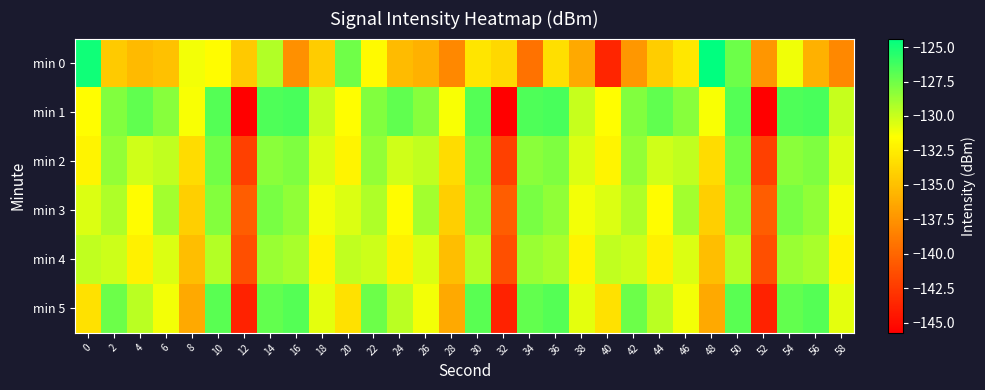

Reading left to right, what are all the values shown in this chart?

min 0: 0=-124.9	2=-134.4	4=-135.4	6=-134.9	8=-131.2	10=-131.6	12=-134.5	14=-129.3	16=-137.7	18=-134.3	20=-127.5	22=-131.8	24=-135.3	26=-135.8	28=-138.1	30=-132.9	32=-133.7	34=-139.3	36=-133.3	38=-136.3	40=-143.6	42=-137.3	44=-134.3	46=-132.9	48=-124.4	50=-127.4	52=-137.4	54=-131.1	56=-135.9	58=-138.1
min 1: 0=-131.6	2=-128.0	4=-127.1	6=-128.2	8=-131.4	10=-126.8	12=-145.7	14=-126.6	16=-126.5	18=-129.9	20=-131.6	22=-128.0	24=-127.1	26=-128.2	28=-131.4	30=-126.8	32=-145.7	34=-126.6	36=-126.5	38=-129.9	40=-131.6	42=-128.0	44=-127.1	46=-128.2	48=-131.4	50=-126.8	52=-145.7	54=-126.6	56=-126.5	58=-129.9
min 2: 0=-132.1	2=-128.5	4=-130.2	6=-129.8	8=-133.4	10=-127.6	12=-142.1	14=-128.3	16=-127.9	18=-130.5	20=-132.1	22=-128.5	24=-130.2	26=-129.8	28=-133.4	30=-127.6	32=-142.1	34=-128.3	36=-127.9	38=-130.5	40=-132.1	42=-128.5	44=-130.2	46=-129.8	48=-133.4	50=-127.6	52=-142.1	54=-128.3	56=-127.9	58=-130.5
min 3: 0=-130.5	2=-129.3	4=-131.7	6=-128.9	8=-134.2	10=-128.1	12=-140.5	14=-127.8	16=-128.4	18=-131.2	20=-130.5	22=-129.3	24=-131.7	26=-128.9	28=-134.2	30=-128.1	32=-140.5	34=-127.8	36=-128.4	38=-131.2	40=-130.5	42=-129.3	44=-131.7	46=-128.9	48=-134.2	50=-128.1	52=-140.5	54=-127.8	56=-128.4	58=-131.2
min 4: 0=-129.8	2=-130.1	4=-132.3	6=-130.5	8=-135.1	10=-129.4	12=-141.3	14=-128.7	16=-129.1	18=-132.1	20=-129.8	22=-130.1	24=-132.3	26=-130.5	28=-135.1	30=-129.4	32=-141.3	34=-128.7	36=-129.1	38=-132.1	40=-129.8	42=-130.1	44=-132.3	46=-130.5	48=-135.1	50=-129.4	52=-141.3	54=-128.7	56=-129.1	58=-132.1
min 5: 0=-133.2	2=-127.4	4=-129.6	6=-131.2	8=-136.3	10=-126.9	12=-143.8	14=-127.2	16=-126.8	18=-130.8	20=-133.2	22=-127.4	24=-129.6	26=-131.2	28=-136.3	30=-126.9	32=-143.8	34=-127.2	36=-126.8	38=-130.8	40=-133.2	42=-127.4	44=-129.6	46=-131.2	48=-136.3	50=-126.9	52=-143.8	54=-127.2	56=-126.8	58=-130.8